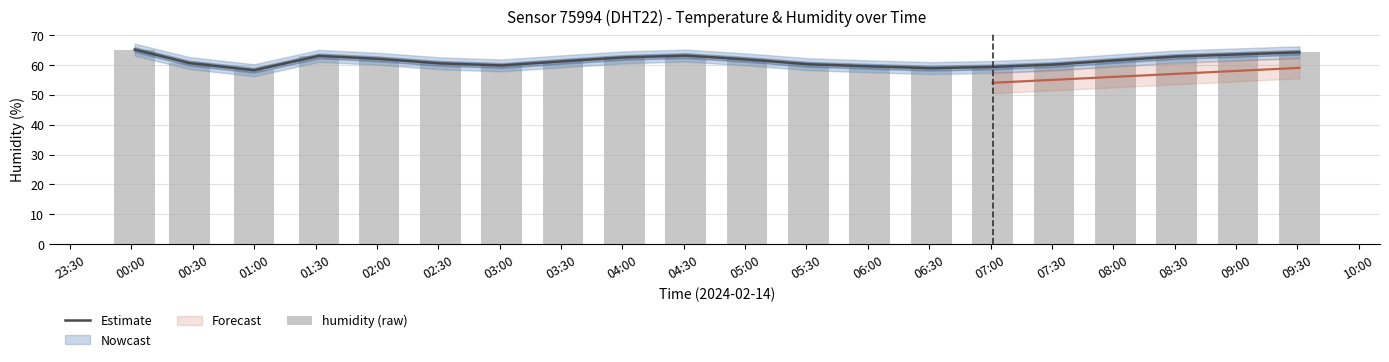

Read the humidity (raw) value at 06:00.

59.5